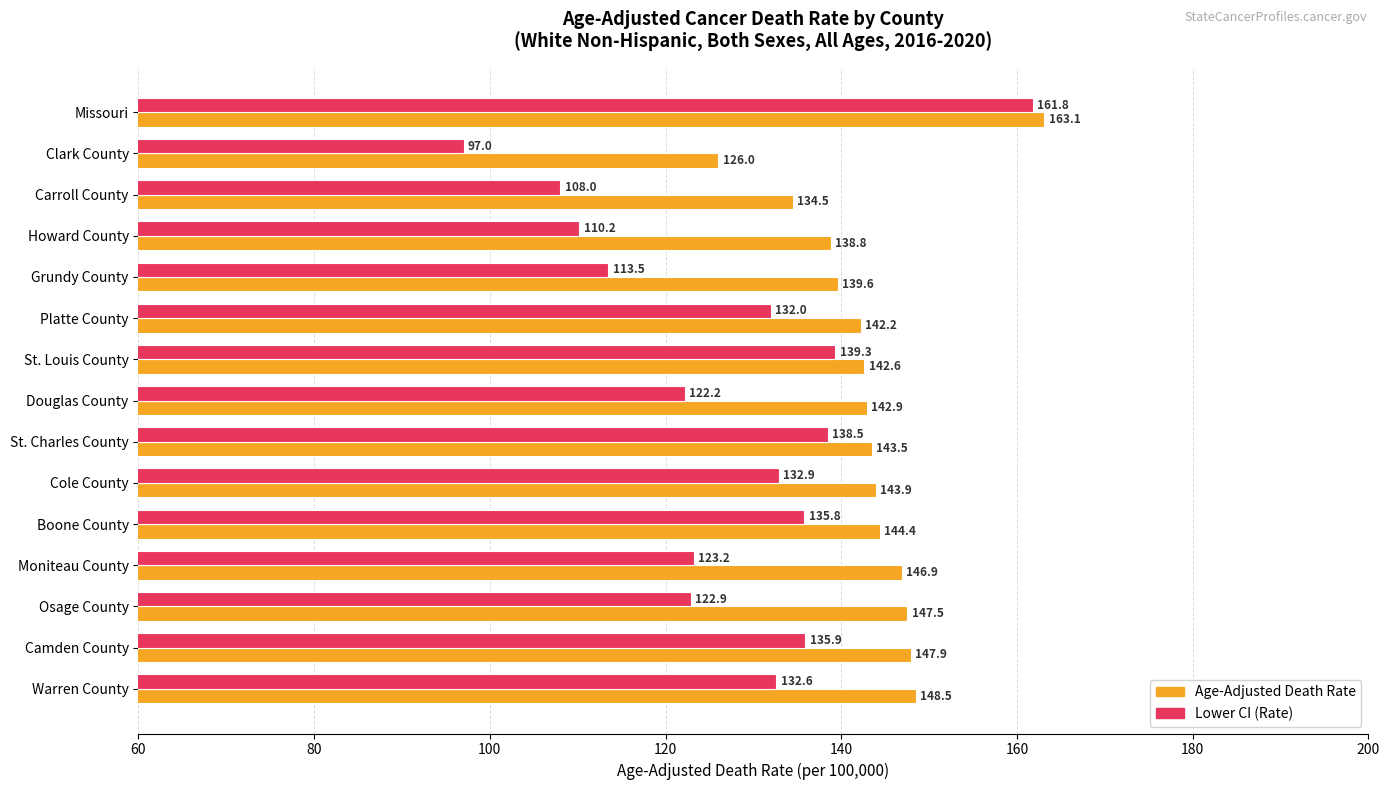

What is the total value across all series at Boone County?

280.2